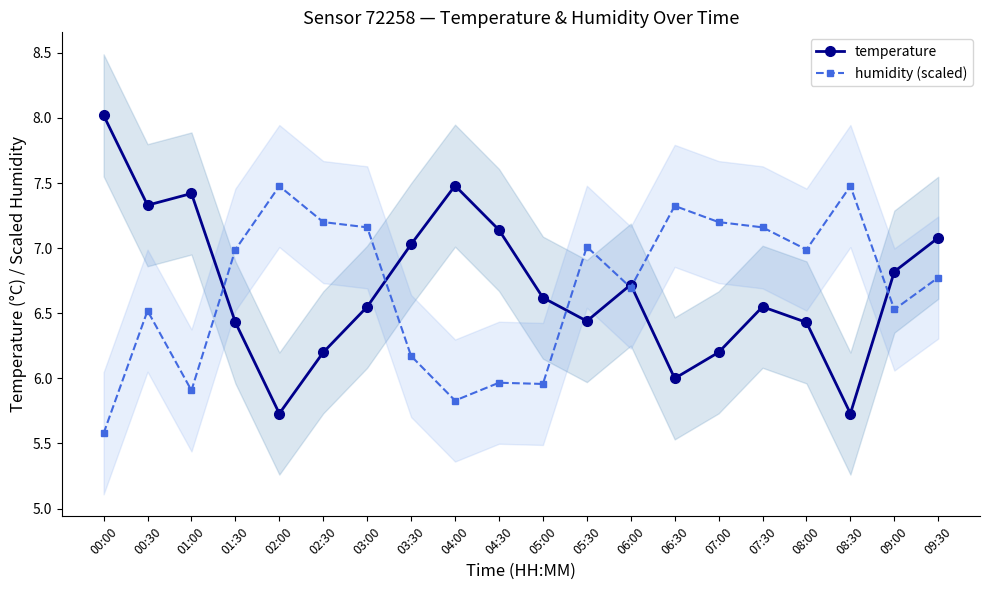

At which label is humidity (scaled) closest to 6?

04:30